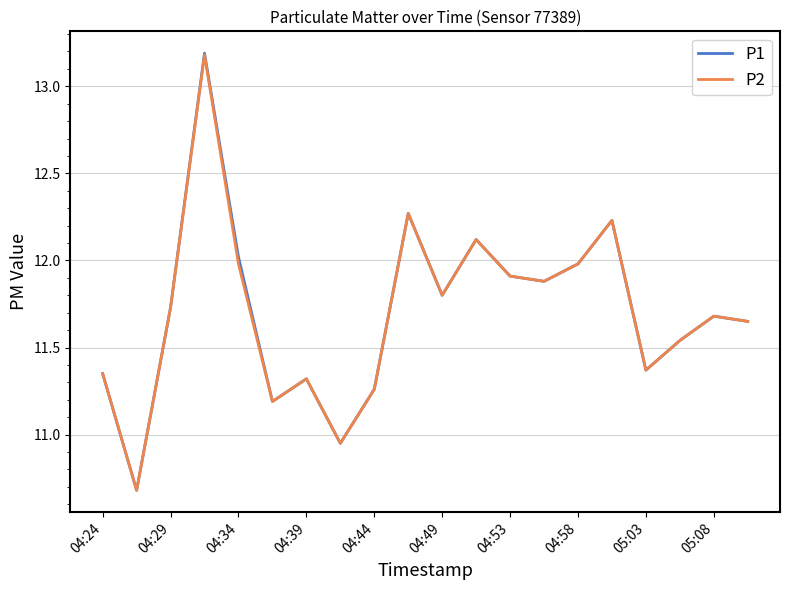

At how many categories does at least one series exceed 11?

18